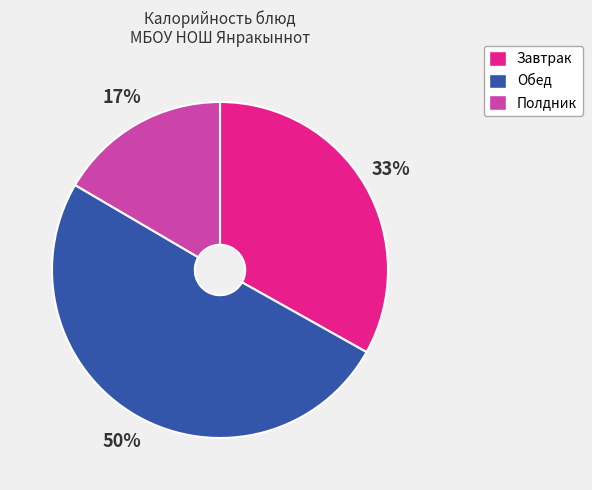

To the nearest percent, what is the average slice percentage?

33%